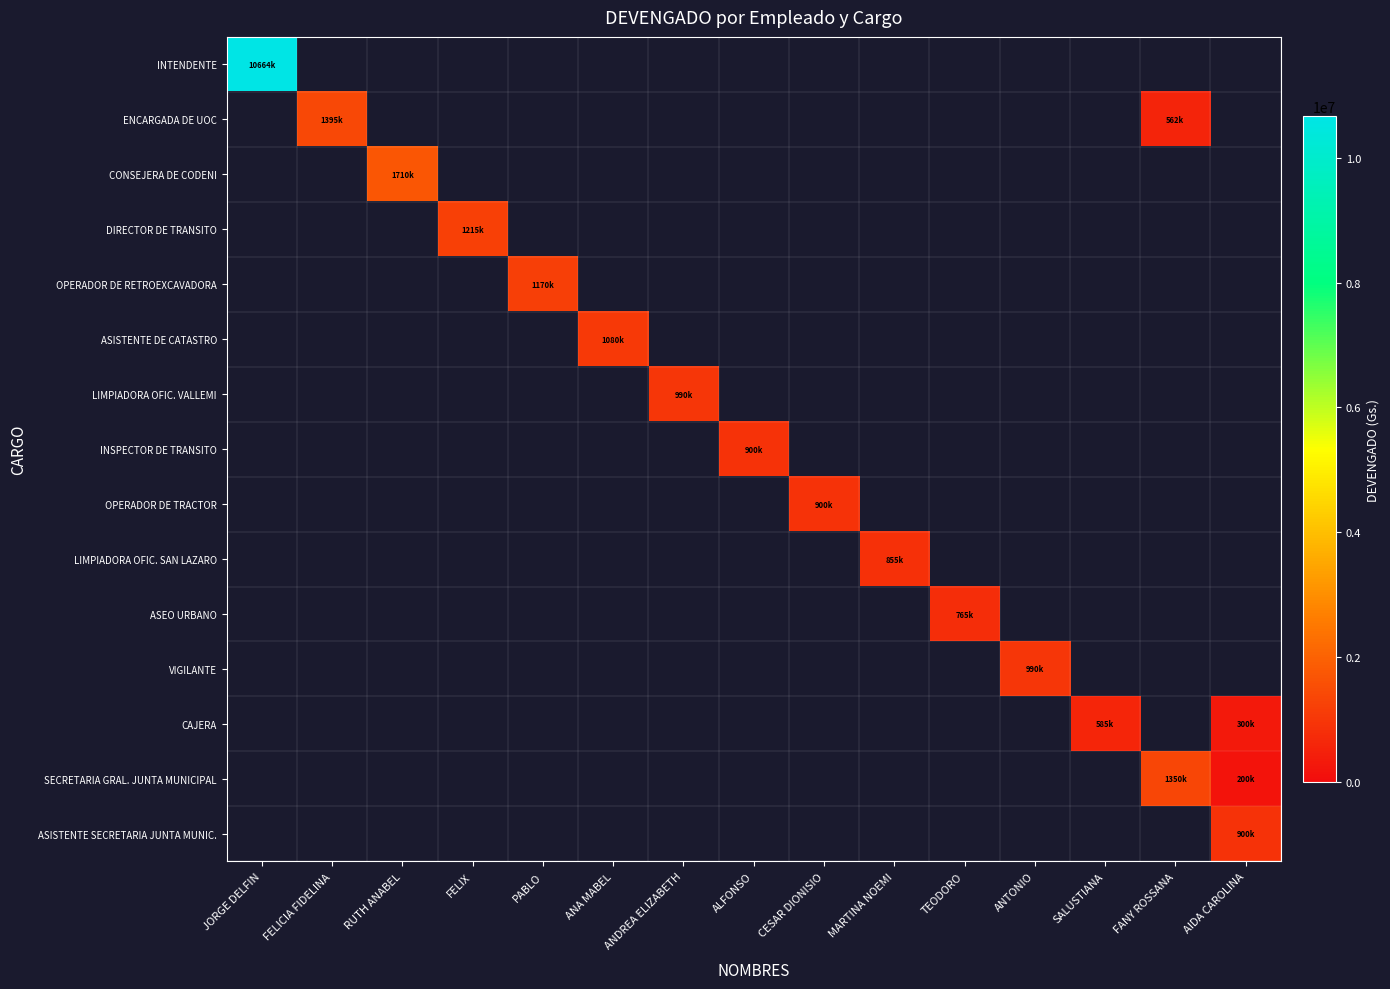

How many categories are shown in the chart?

15